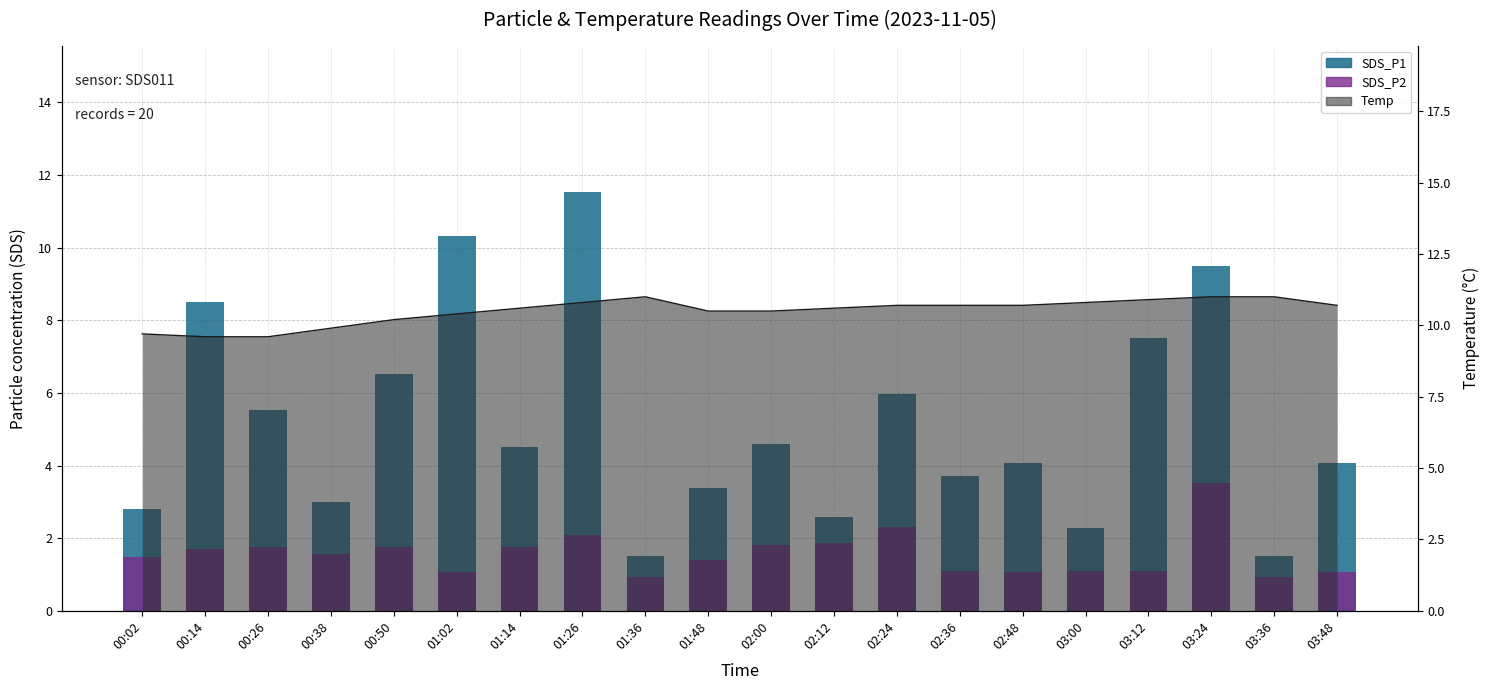

What is the average value of the SDS_P1 series?

5.2